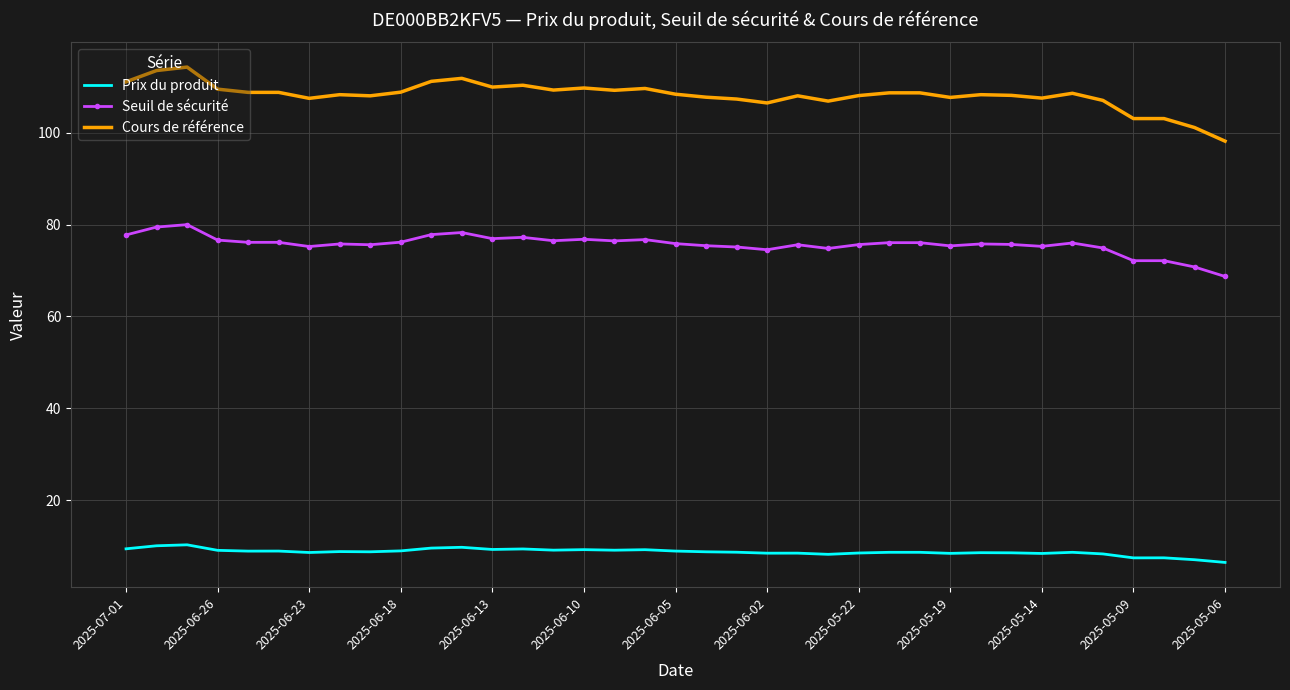

Rank the series by their maximum value, from lowest to highest.

Prix du produit, Seuil de sécurité, Cours de référence